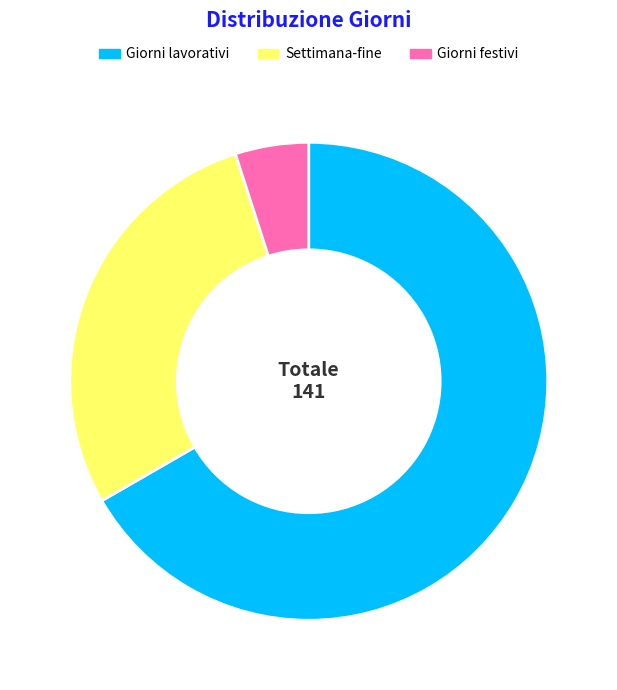

Which has a higher value, Giorni lavorativi or Settimana-fine?

Giorni lavorativi